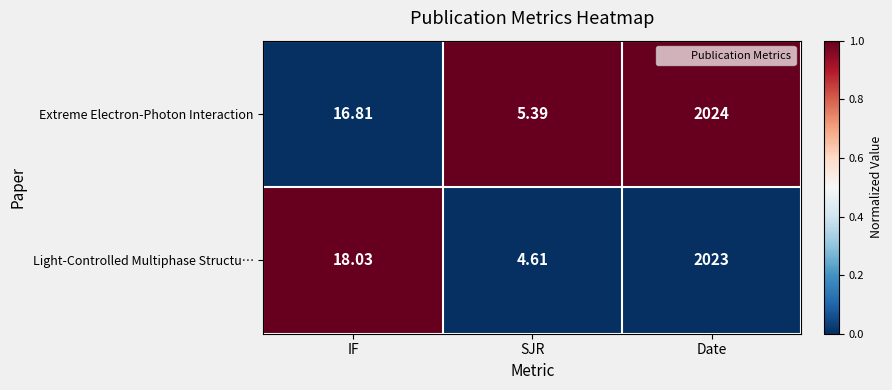

Where is Light-Controlled Multiphase Structu… nearest to the value 1013?

IF